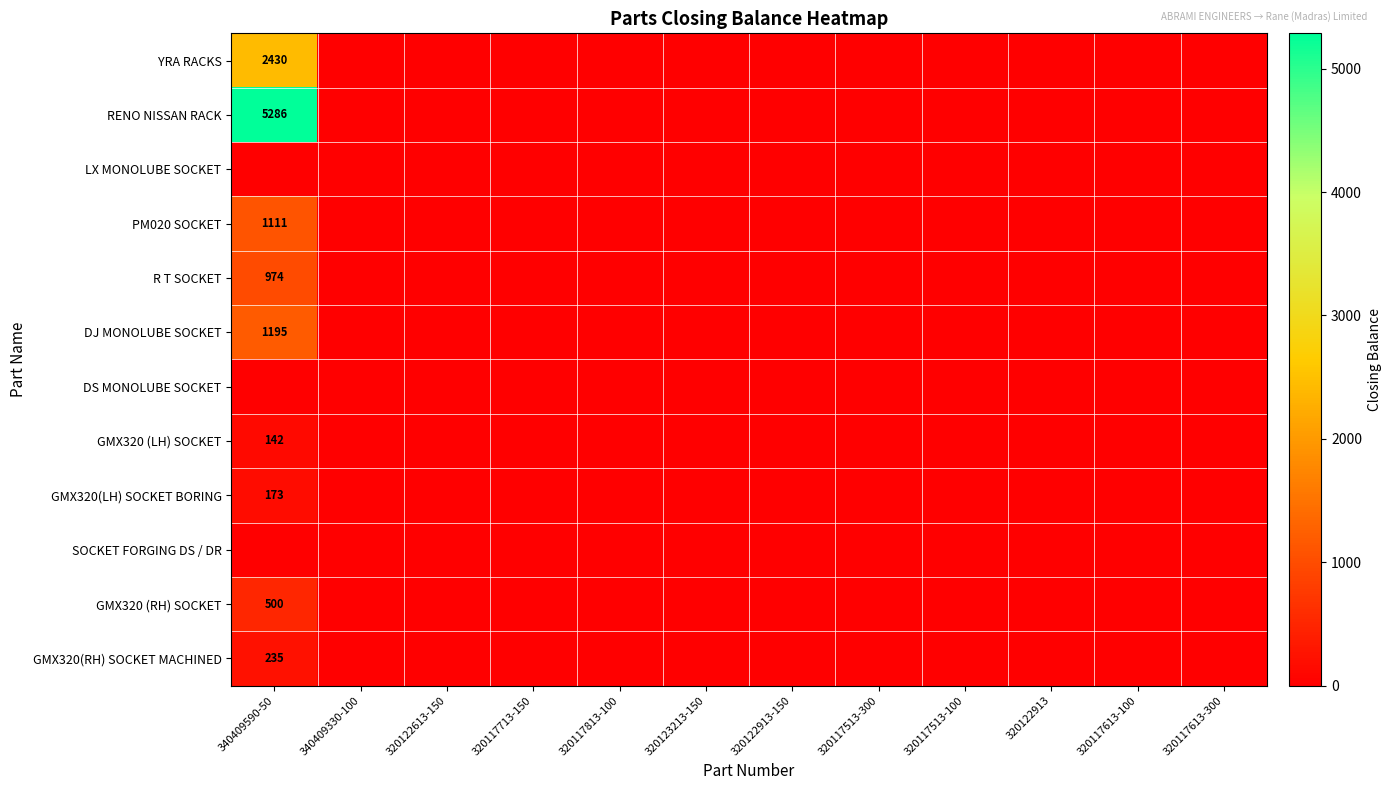

Which category has the lowest value across all series?

340409330-100